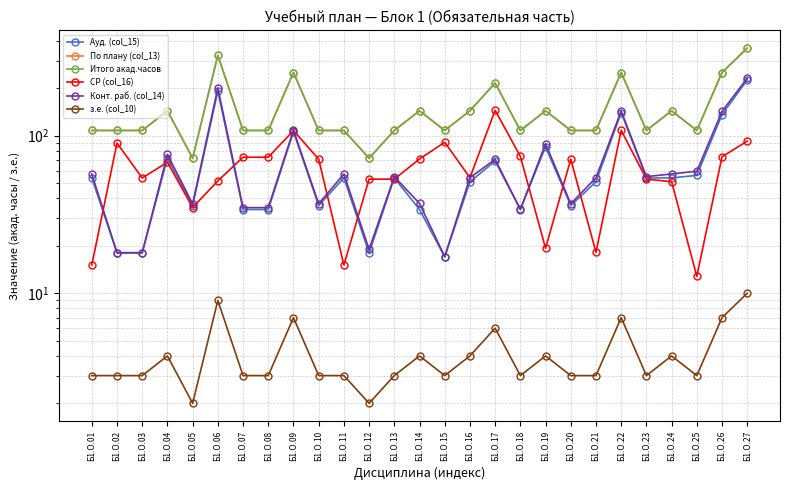

List the series in order of their peak value, highest first.

По плану (col_13), Итого акад.часов, Конт. раб. (col_14), Ауд. (col_15), СР (col_16), з.е. (col_10)